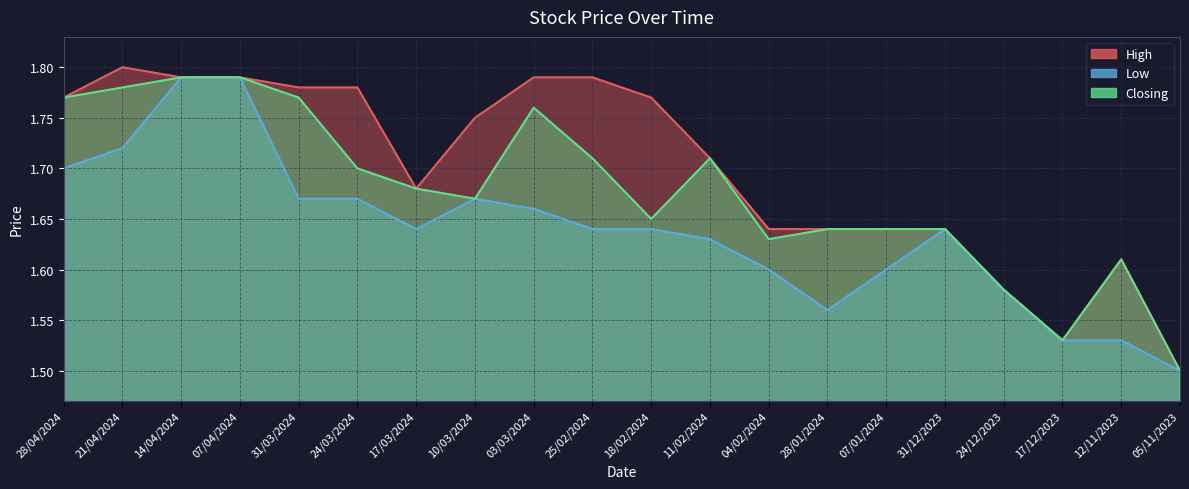

What are all the series names shown in the legend?

High, Low, Closing